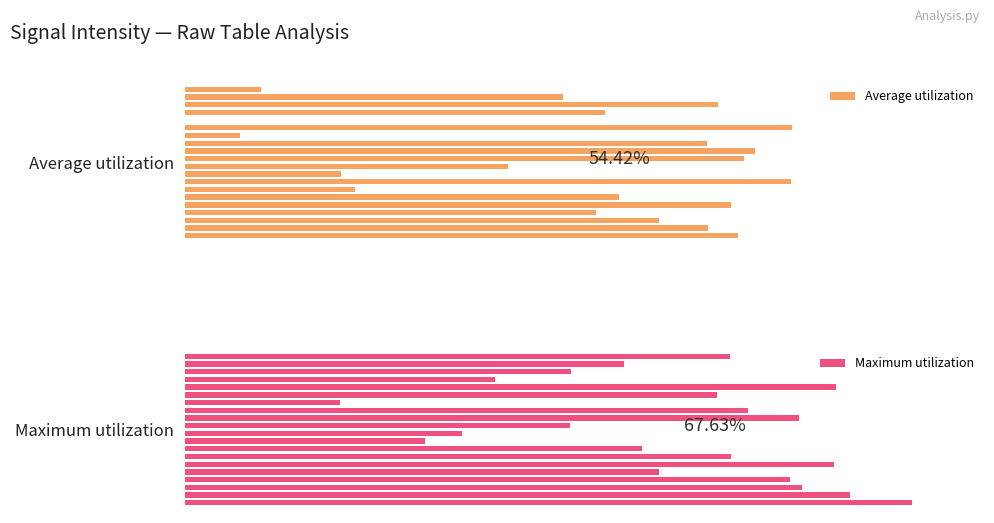

Reading left to right, list all the values displayed in this chart.

Average utilization: 76.0	71.9	65.2	56.5	75.1	59.6	23.3	83.4	21.4	44.4	76.9	78.4	71.7	7.5	83.5	0.0	57.7	73.3	52.0	10.5
Maximum utilization: 100.0	91.4	84.8	83.1	65.2	89.2	75.1	62.8	33.0	38.0	52.9	84.4	77.4	21.3	73.2	89.5	42.7	53.1	60.4	74.9